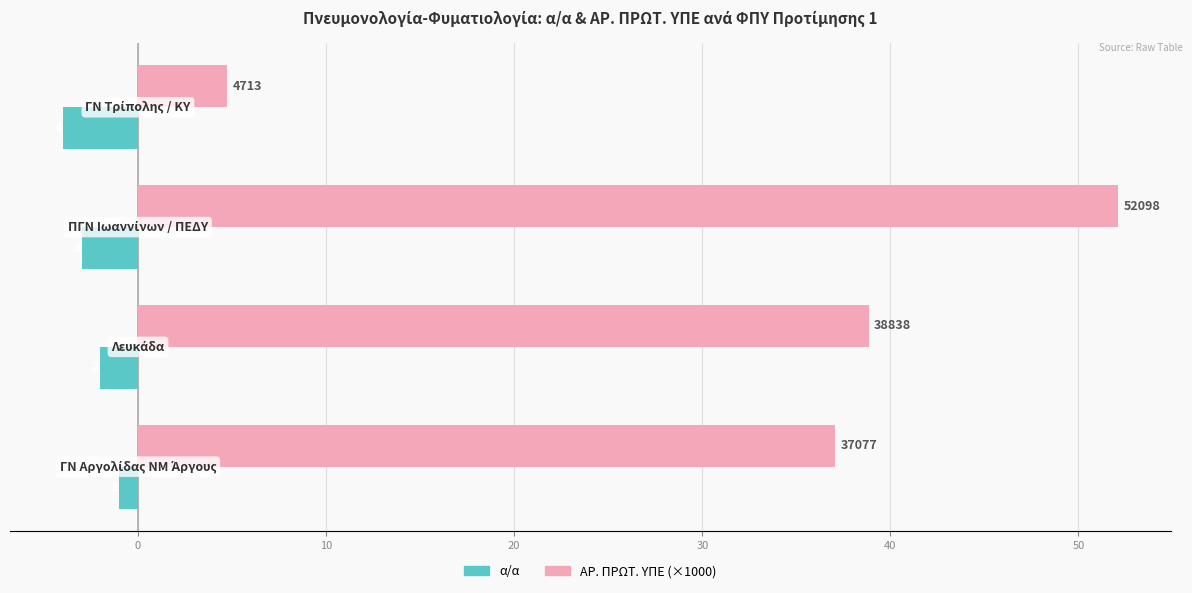

What are all the series names shown in the legend?

α/α, ΑΡ. ΠΡΩΤ. ΥΠΕ (×1000)